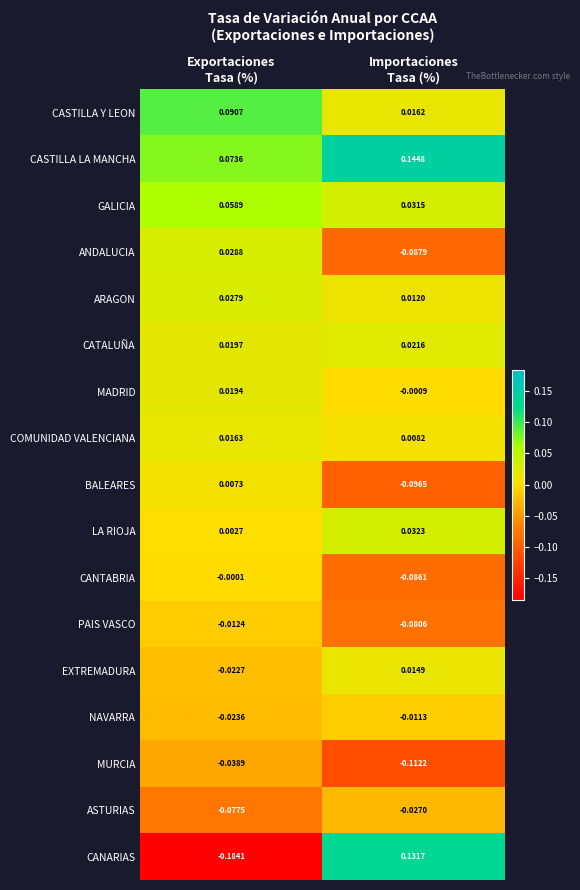

Which series has the largest range (max minus min)?

CANARIAS